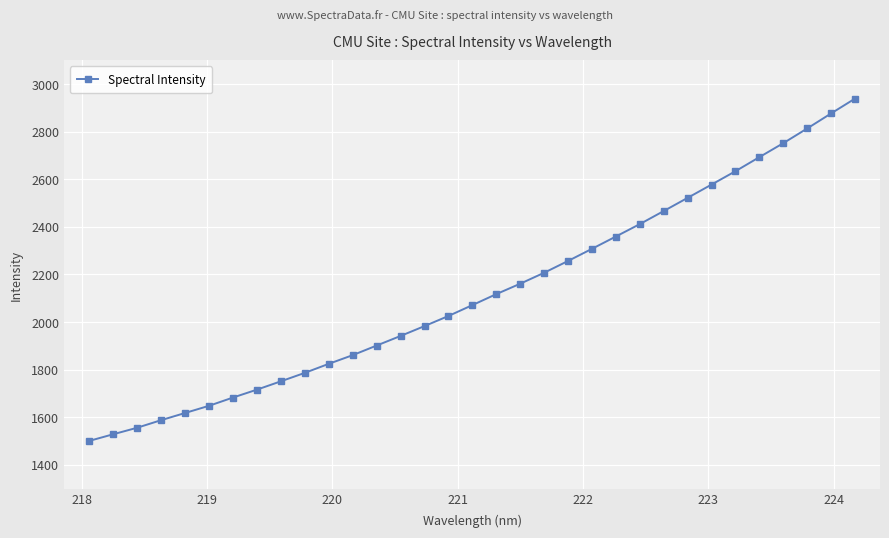

What is the average value?

2123.5